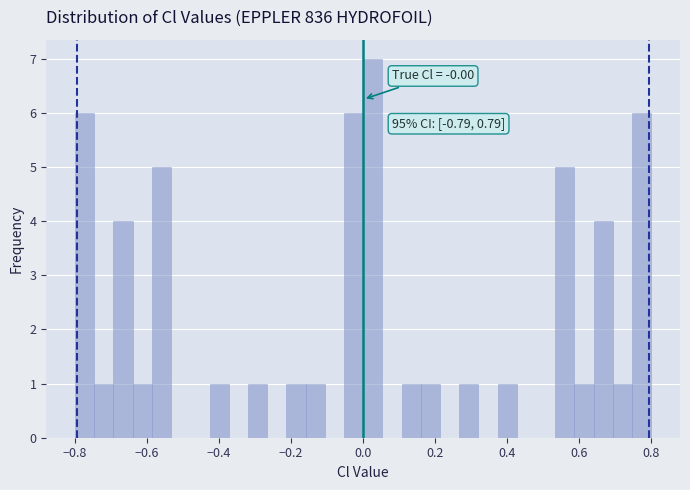

Around what value on the x-axis is the tallest bar? Give the approximate position of its centre, as read against the axis.

0.02